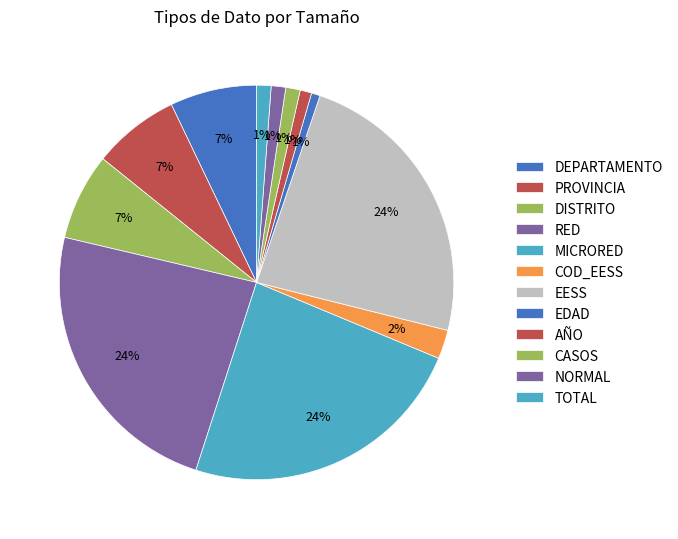

To the nearest percent, what is the average slice percentage?

8%